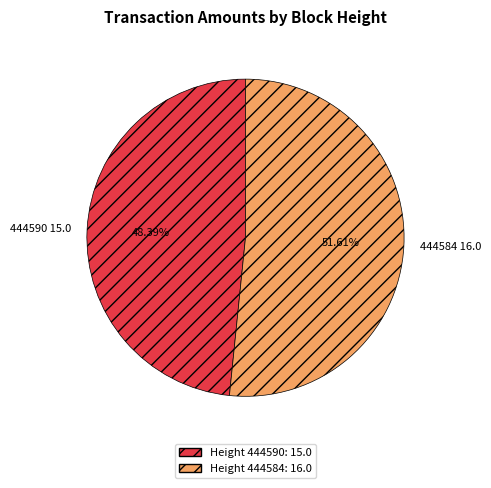

Rank the categories by value from highest to lowest.

444584, 444590